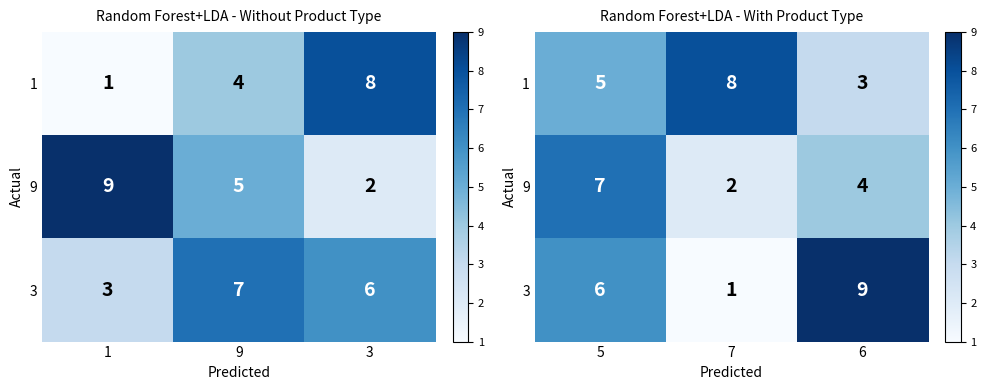

What is the minimum value for 9?

2